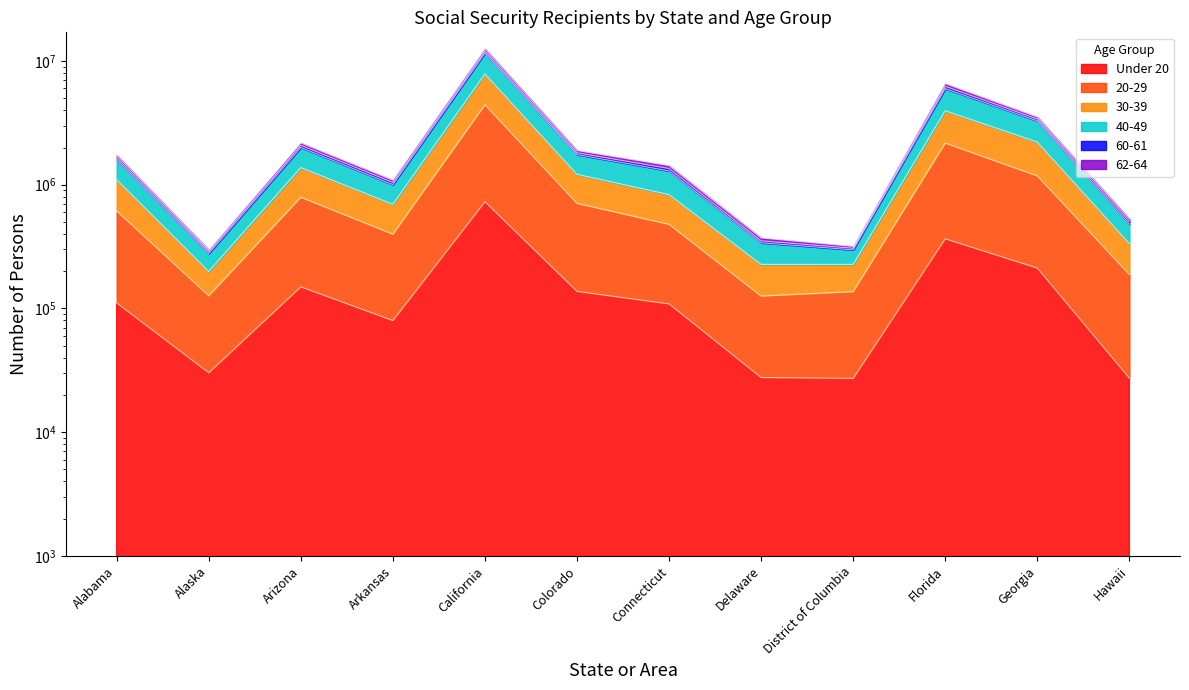

At which category is the sum across all series the highest?

California